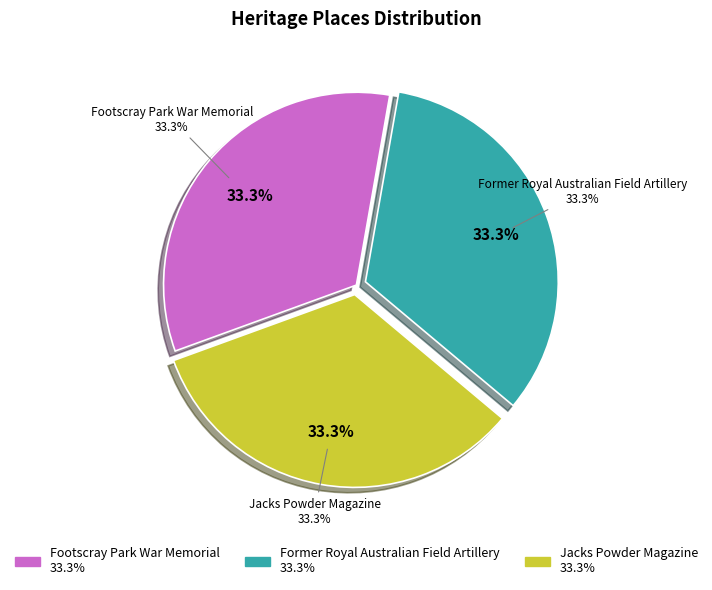

How many slices are in this pie chart?

3